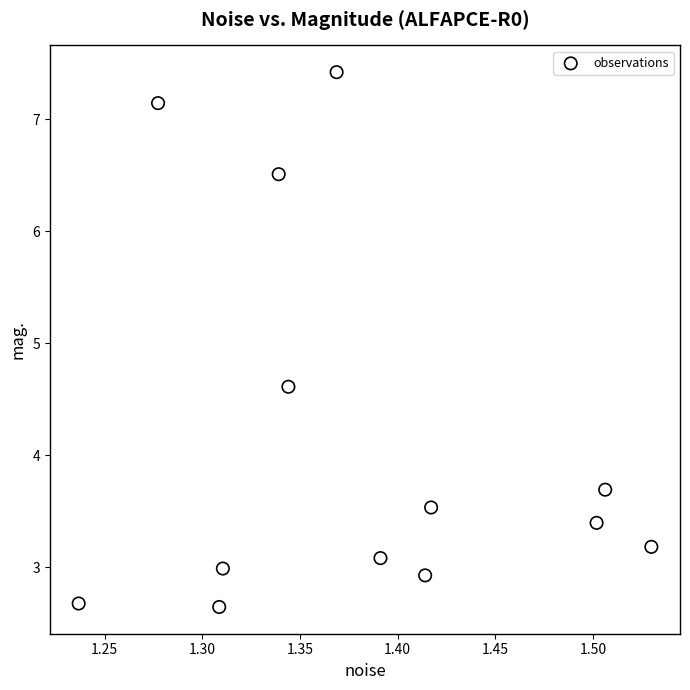

What Y value in the scatter plot is closest to 5?

4.6